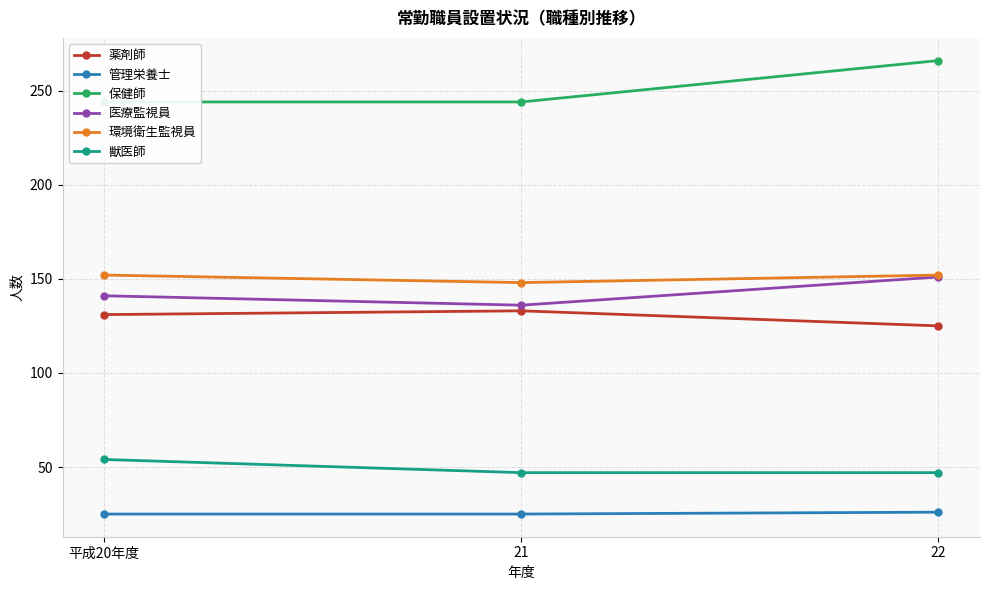

How many lines are shown in the chart?

6